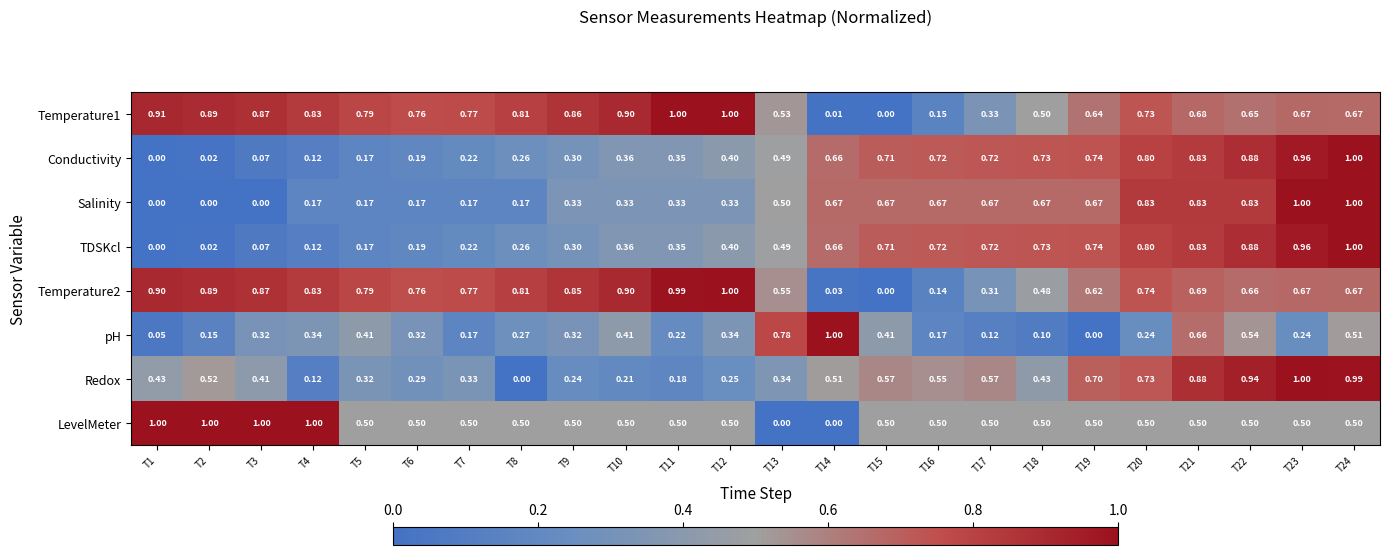

Is the value of pH at T16 greater than the value of Redox at T8?

Yes